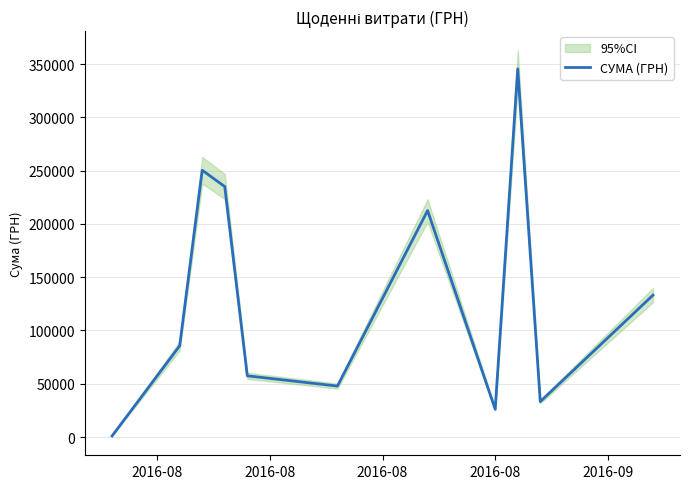

True or false: the data has more than 0 interior local peaks.

True